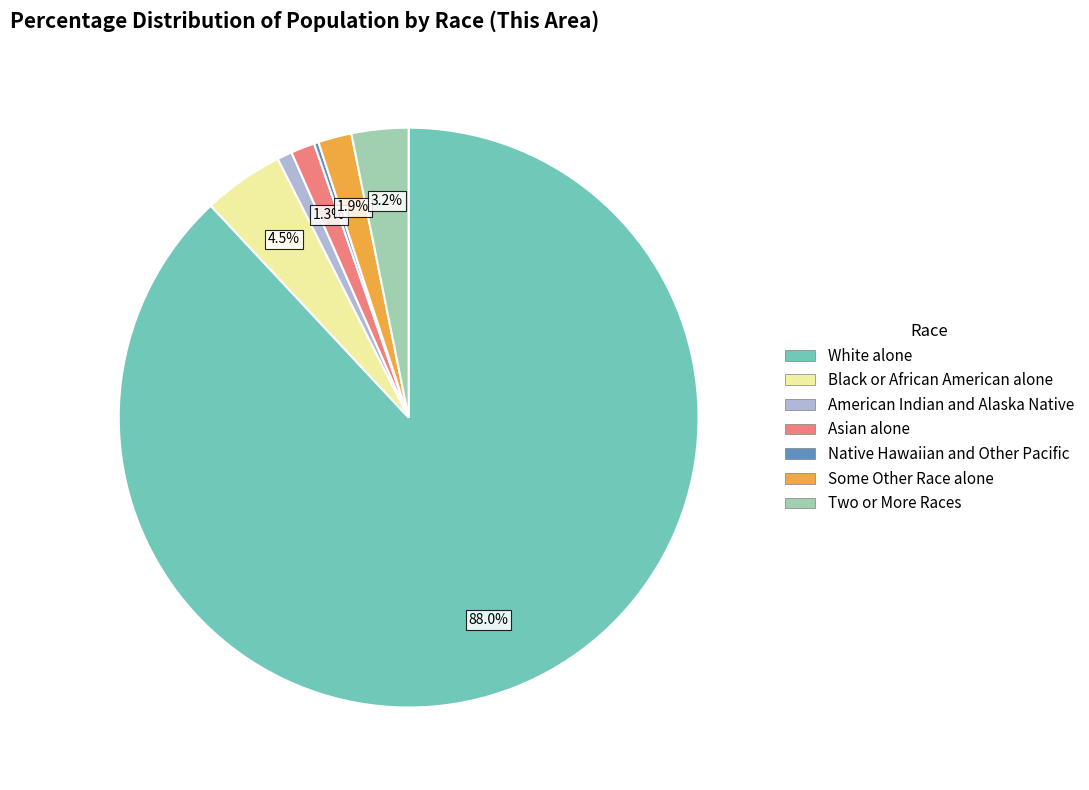

Does any single category account for the majority?

Yes